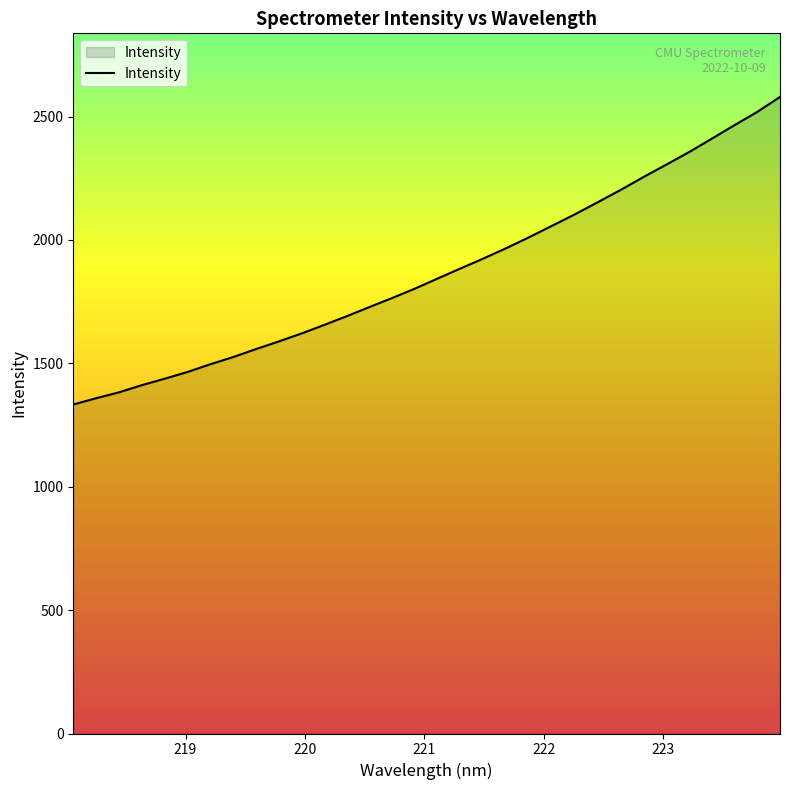

What is the maximum value shown in the chart?

2579.4